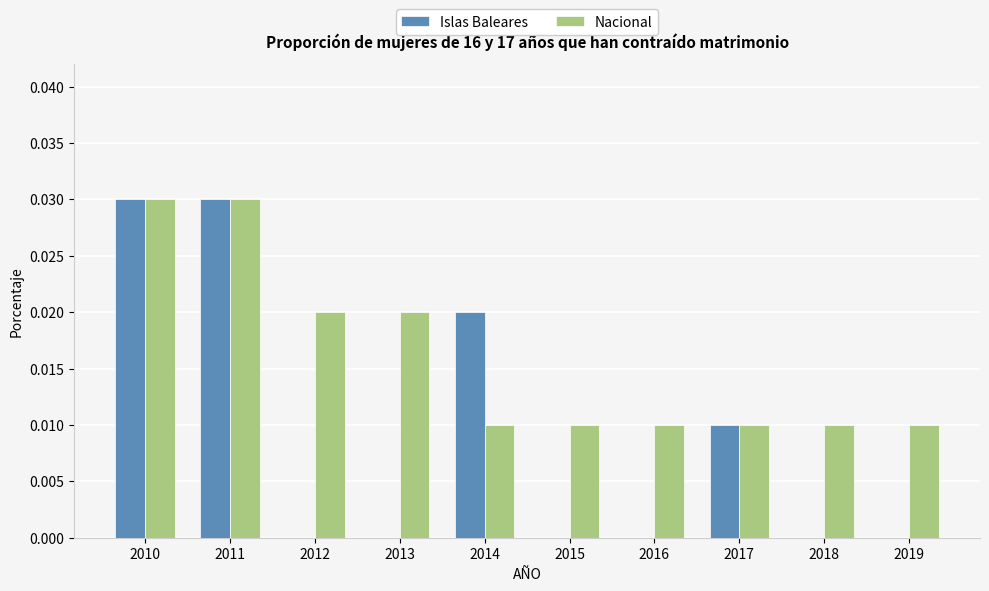

Between 2014 and 2018, which series saw the biggest shift?

Islas Baleares